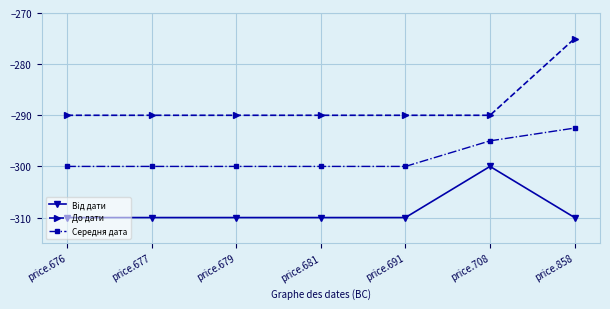

What is the difference between the До дати values at price.679 and price.858?

15.0